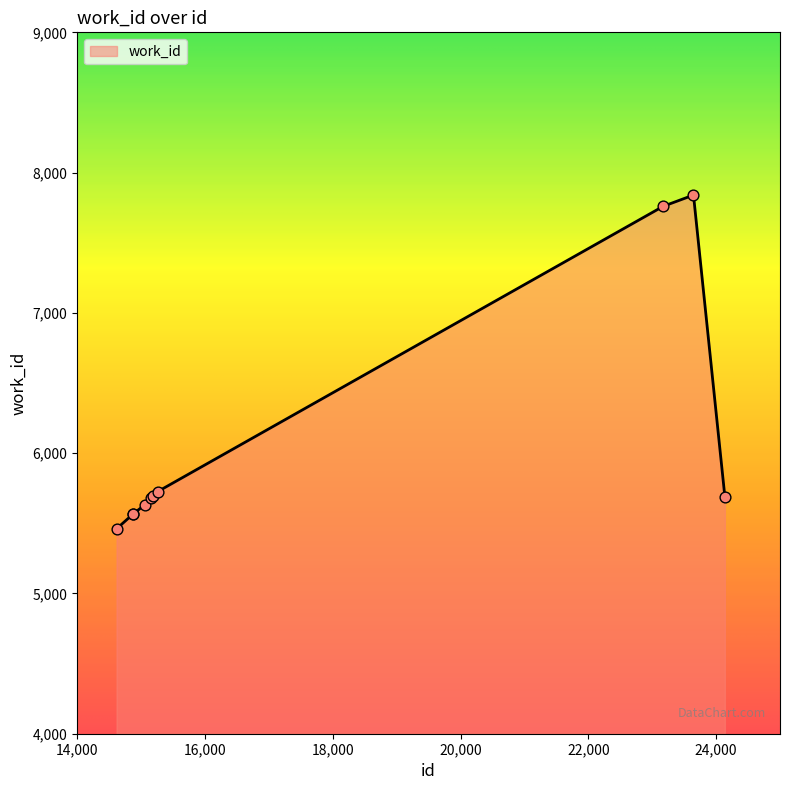

What is the difference between the maximum and minimum values?

2379